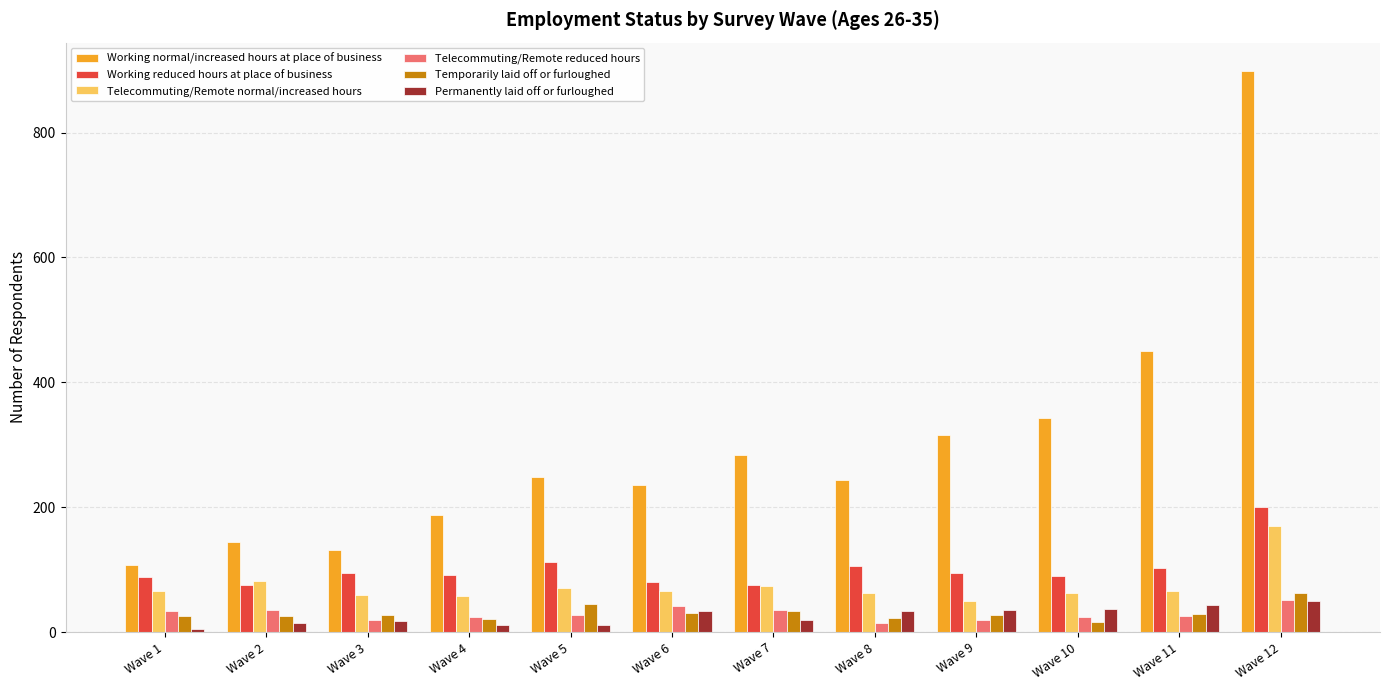

What is the highest value of the Telecommuting/Remote reduced hours series?

52